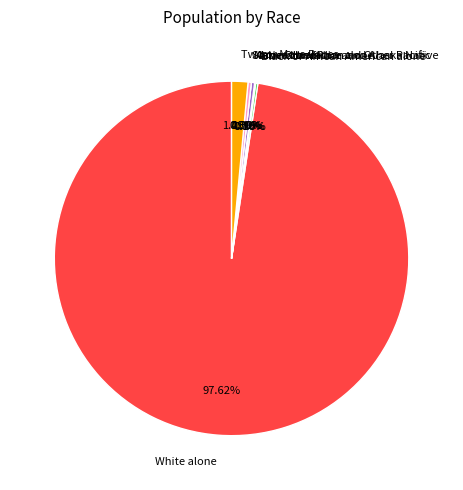

Is Some Other Race alone the majority of the pie?

No